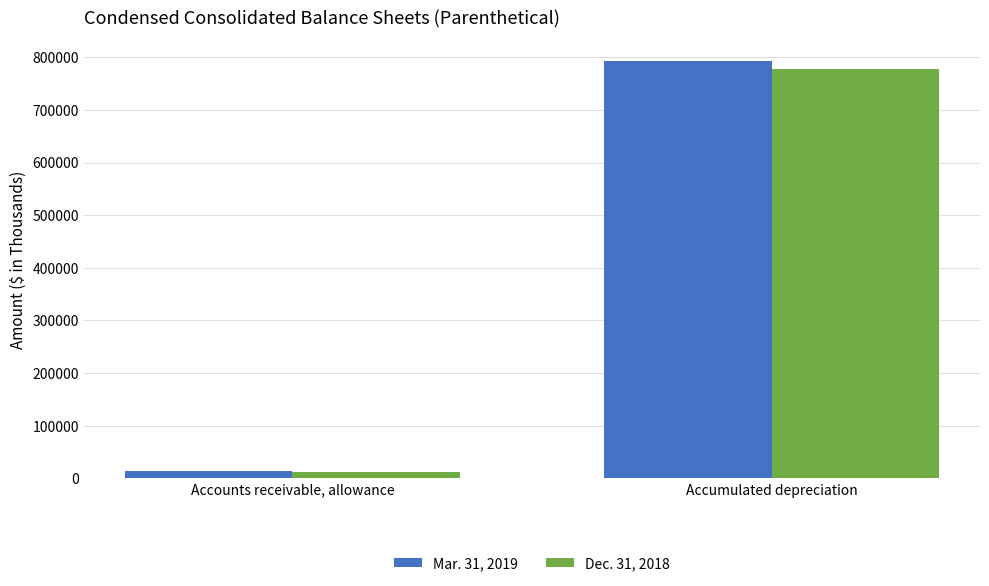

True or false: Dec. 31, 2018 has a value of 778817 at Accumulated depreciation.

True